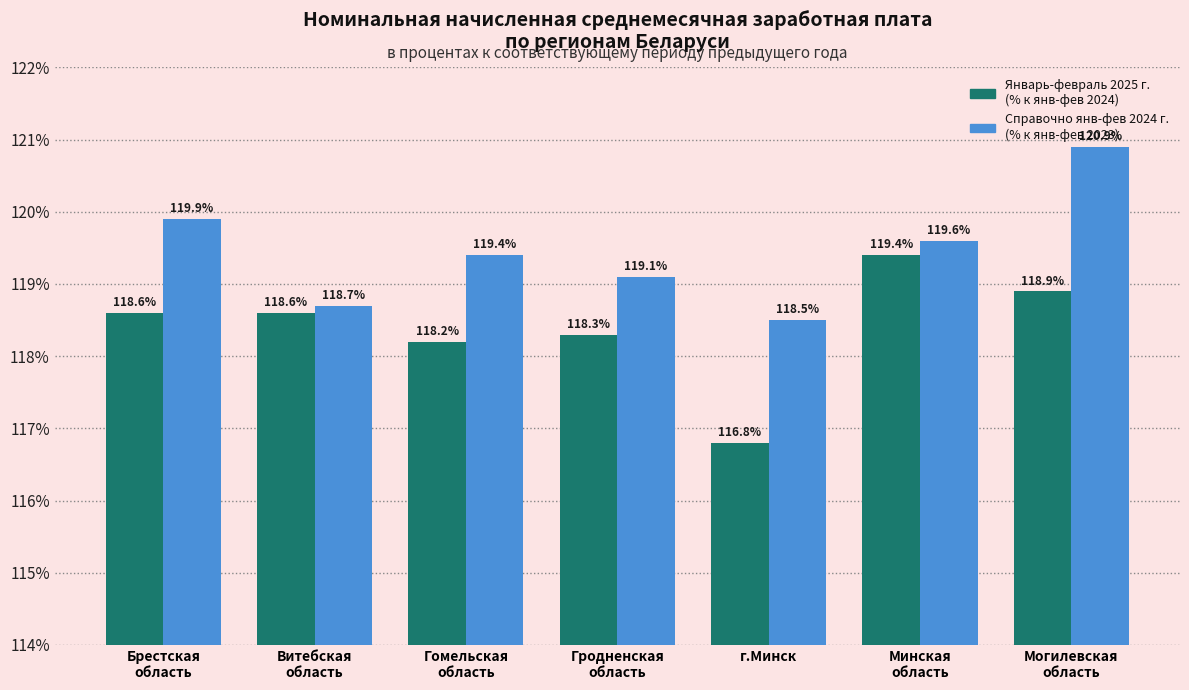

What is the difference between the second highest and second lowest values in the Январь-февраль 2025 г. (% к янв-фев 2024) series?

0.7